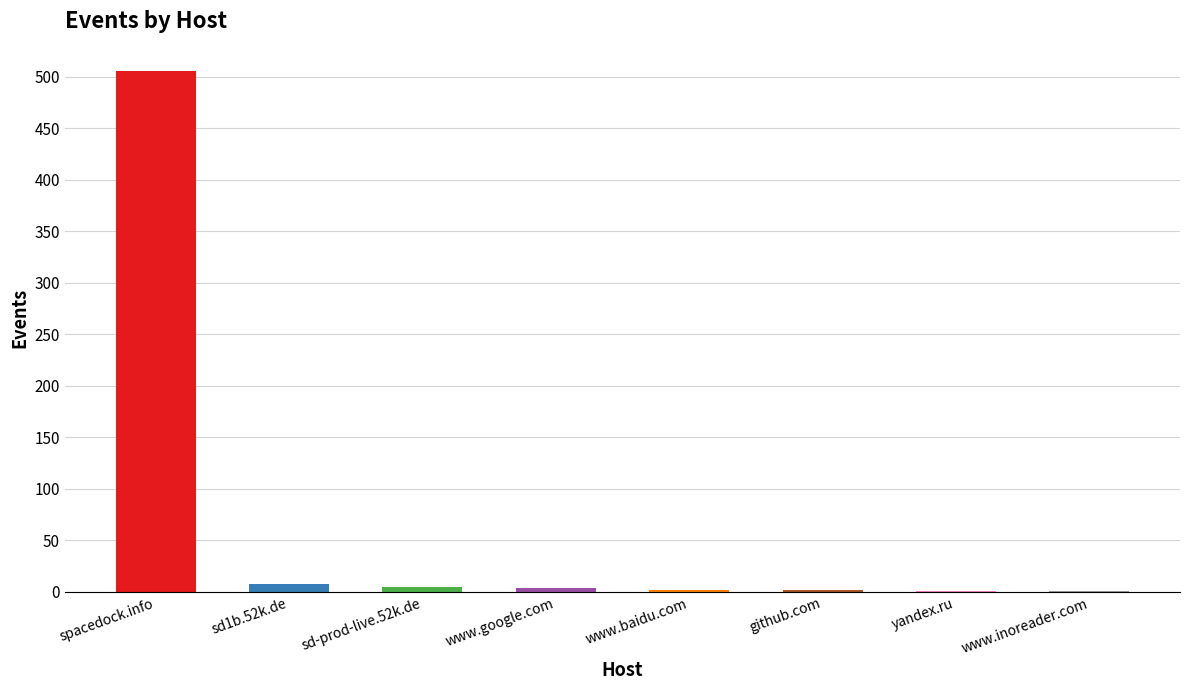

Is it true that the value at spacedock.info is 506?

True